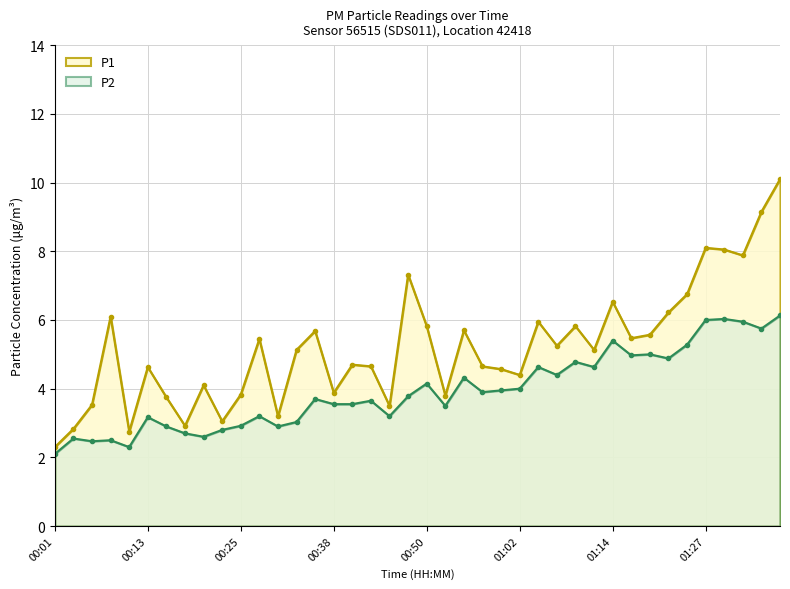

How many data points does each series have?

40